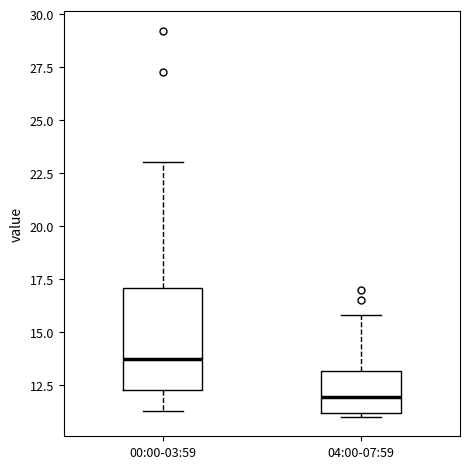

Which box's median line is the lowest?

04:00-07:59